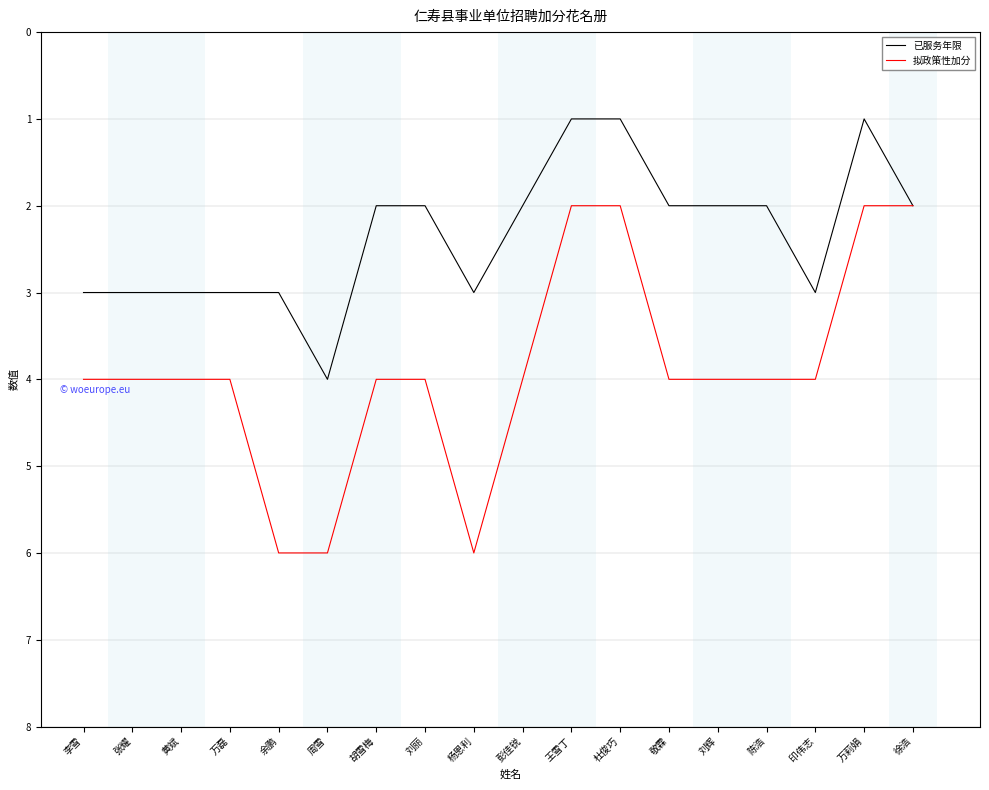

At 李雪, list the series in order from smallest to largest.

已服务年限, 拟政策性加分